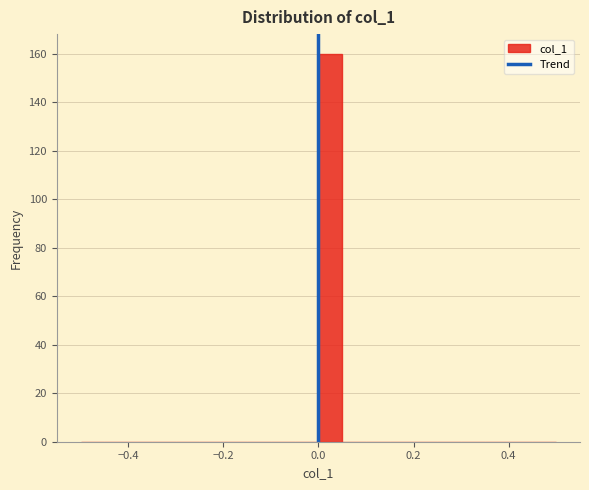

Read against the x-axis, roughly where is the centre of the tallest bar?

0.02